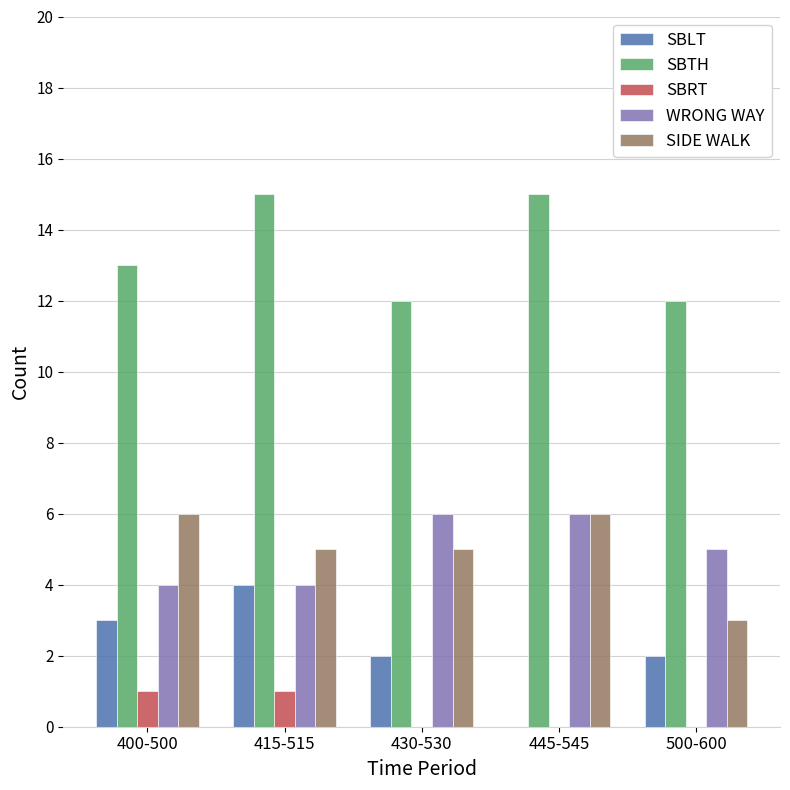

Reading left to right, transcribe all the data shown in this chart.

SBLT: 3	4	2	0	2
SBTH: 13	15	12	15	12
SBRT: 1	1	0	0	0
WRONG WAY: 4	4	6	6	5
SIDE WALK: 6	5	5	6	3